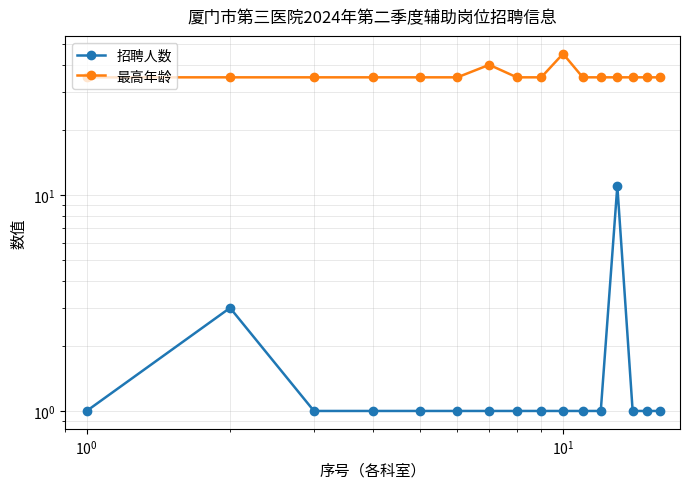

What is the difference between the second highest and second lowest values in the 招聘人数 series?

2